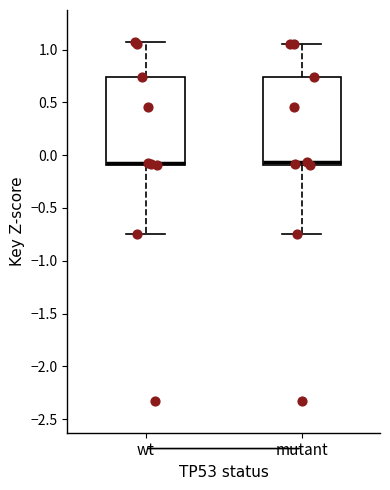

Where is the lower edge of the box for wt on the y-axis? The values are not printed on the chart, so give them approximately, as read against the axis.

-0.10